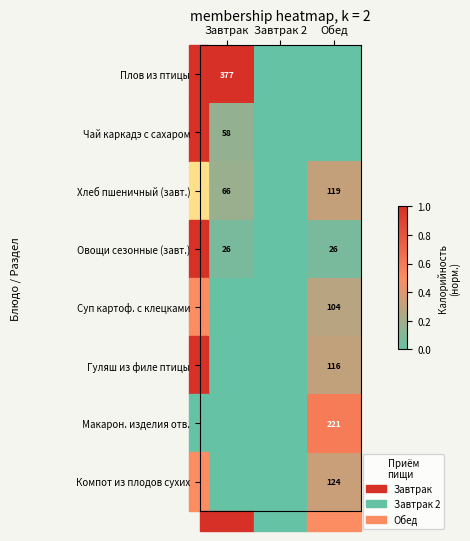

Is it true that Овощи сезонные (завт.) equals 35 at Завтрак?

False